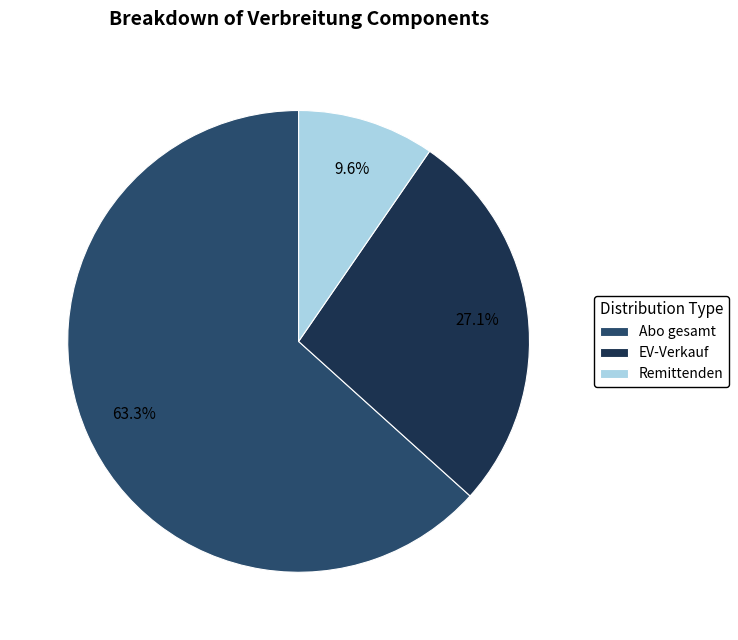

Which has a higher value, Remittenden or EV-Verkauf?

EV-Verkauf